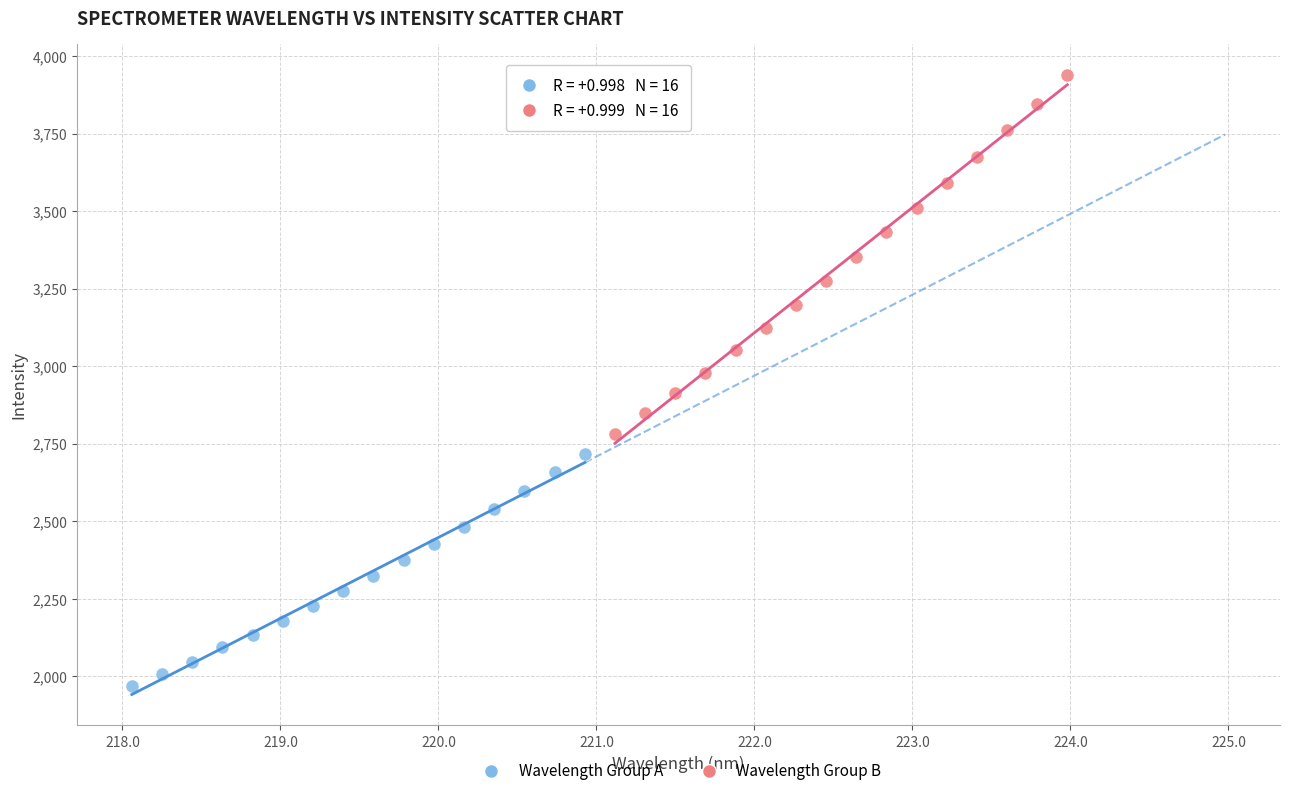

Which series contains the highest Y value?

Wavelength Group B